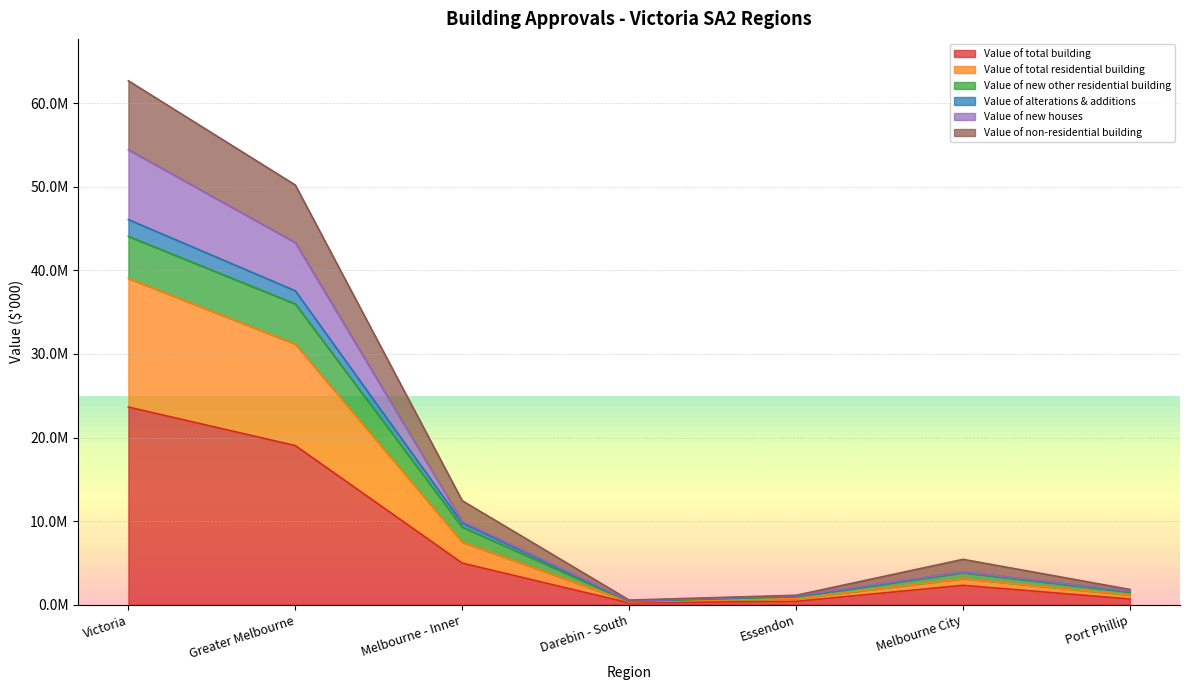

Count the number of data series in this chart.

6